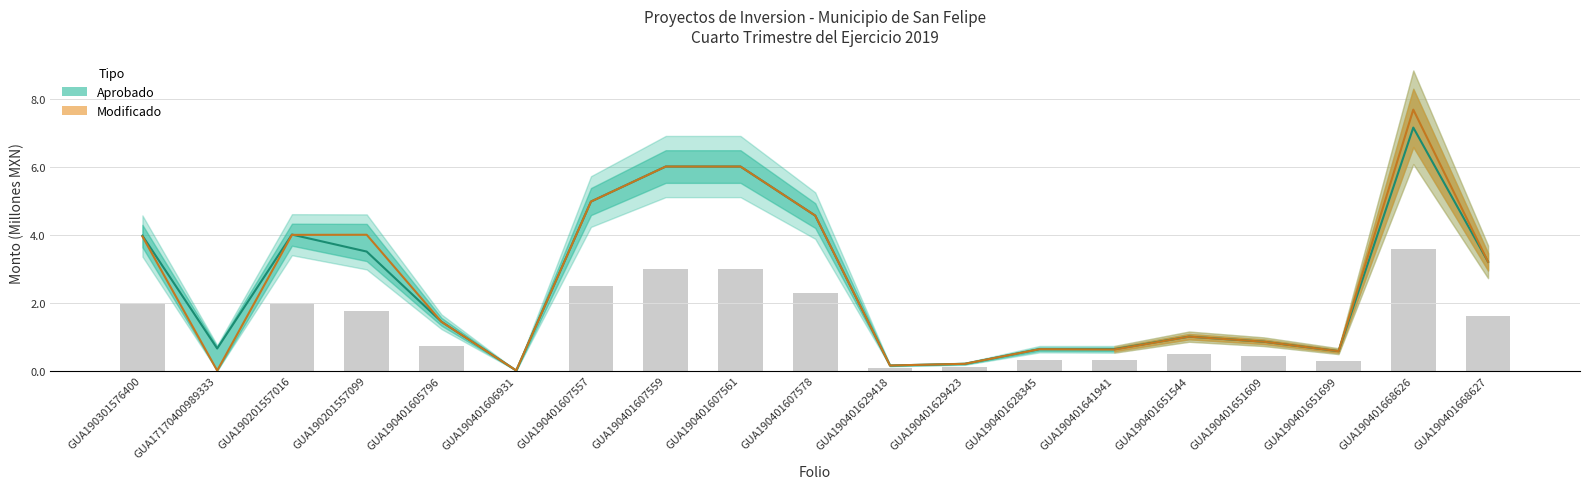

What is the maximum value for Modificado?

7.7